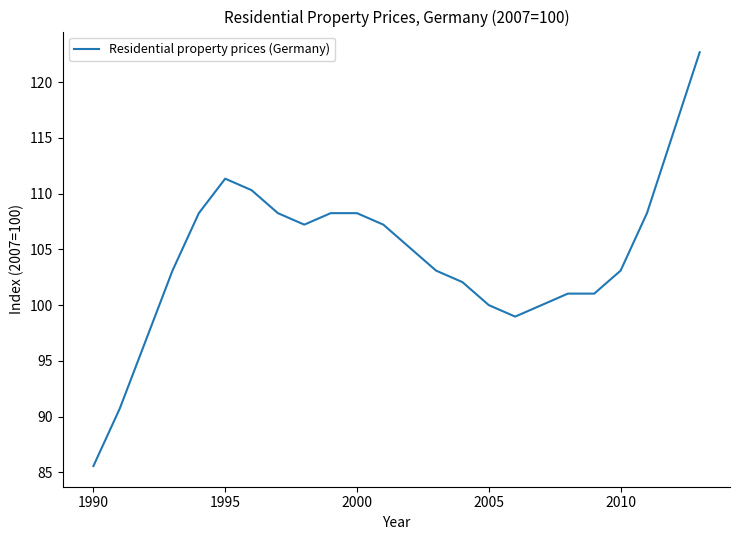

What is the maximum value shown in the chart?

122.7